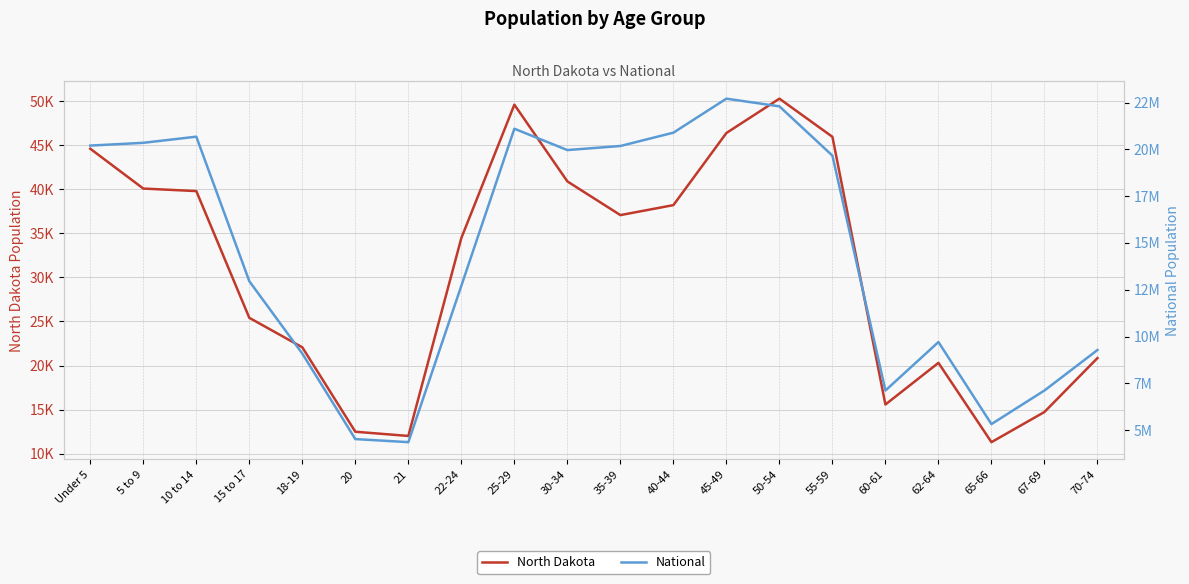

At which label does National first exceed 19664805?

Under 5